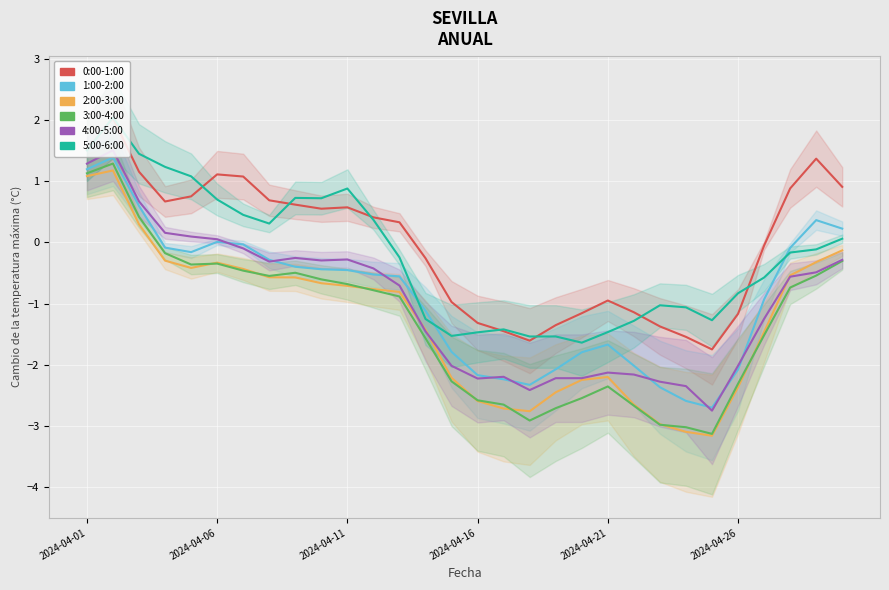

At how many categories does at least one series exceed 0?

16